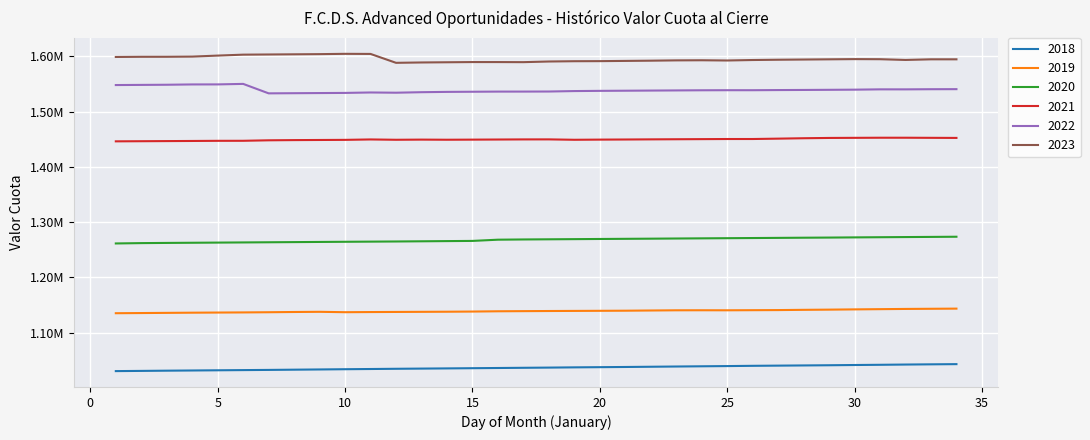

What are all the series names shown in the legend?

2018, 2019, 2020, 2021, 2022, 2023